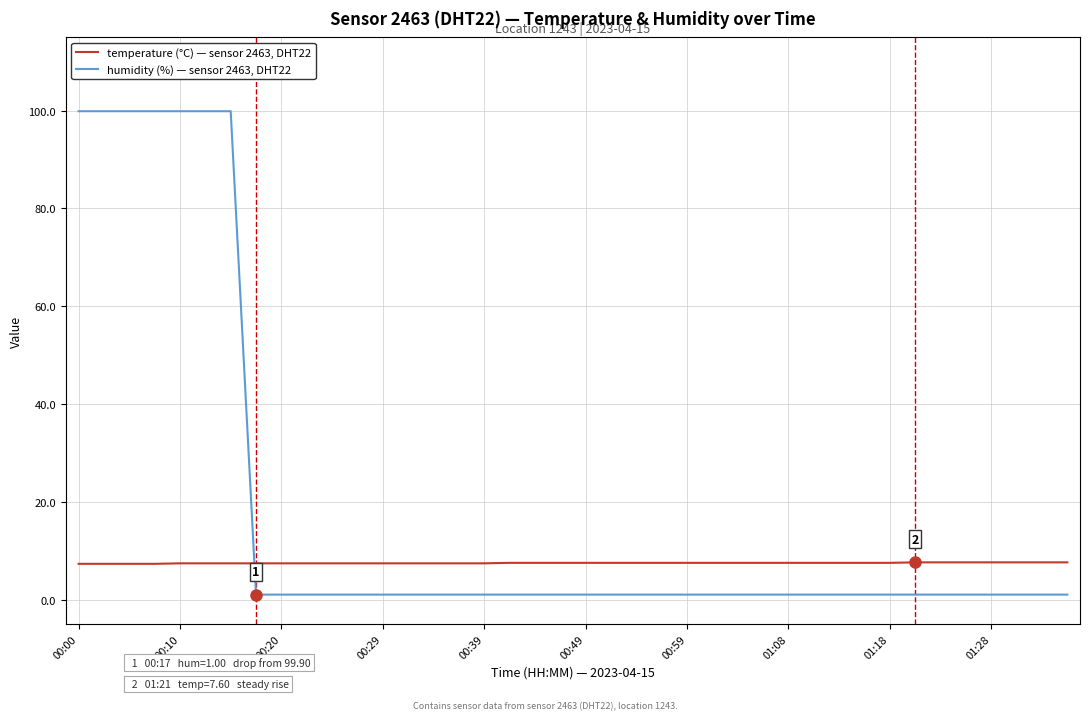

What is the maximum value shown in the chart?

99.9